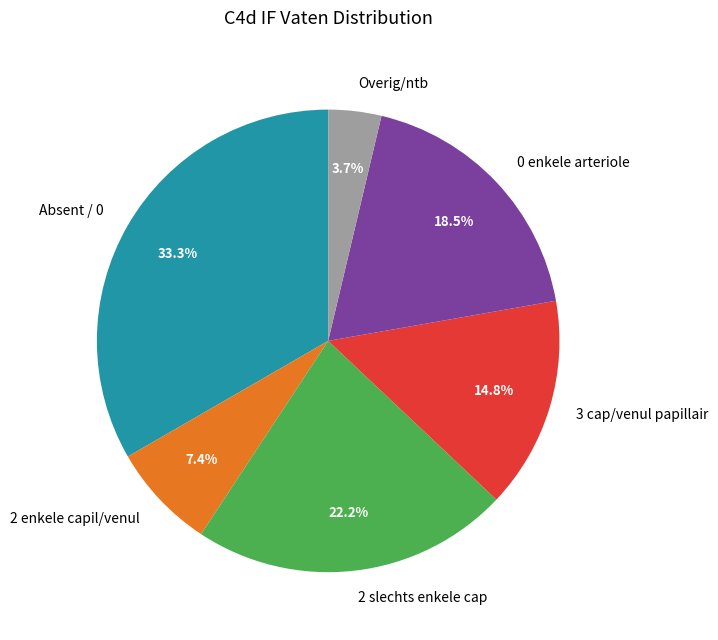

Does any single category account for the majority?

No